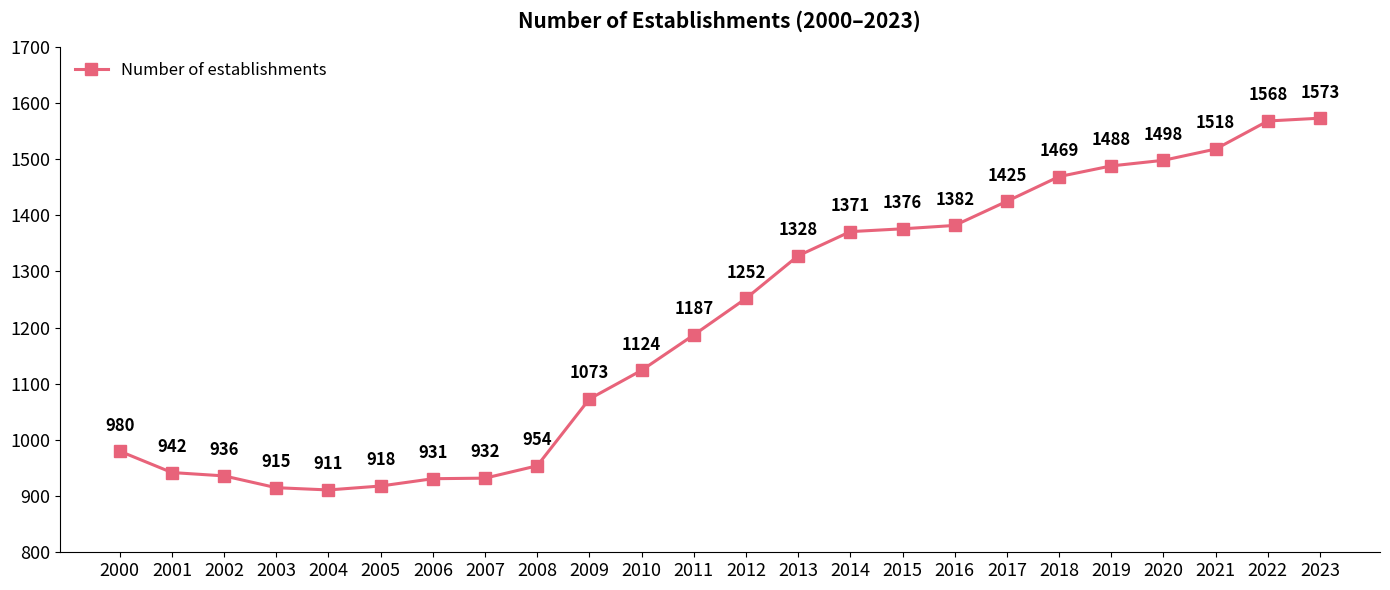

Reading right to left, extract all data points from this chart.

2023=1573	2022=1568	2021=1518	2020=1498	2019=1488	2018=1469	2017=1425	2016=1382	2015=1376	2014=1371	2013=1328	2012=1252	2011=1187	2010=1124	2009=1073	2008=954	2007=932	2006=931	2005=918	2004=911	2003=915	2002=936	2001=942	2000=980